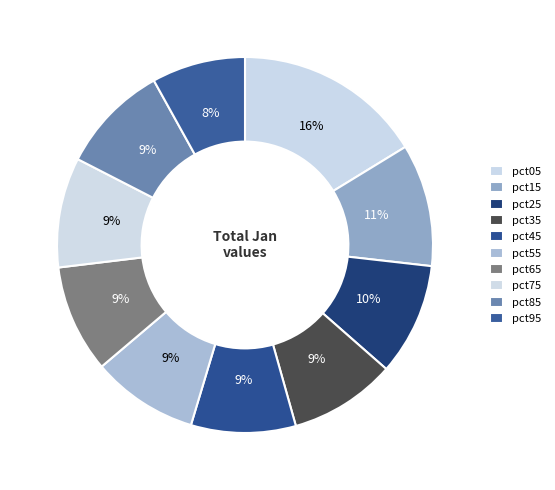

How many slices are in this pie chart?

10